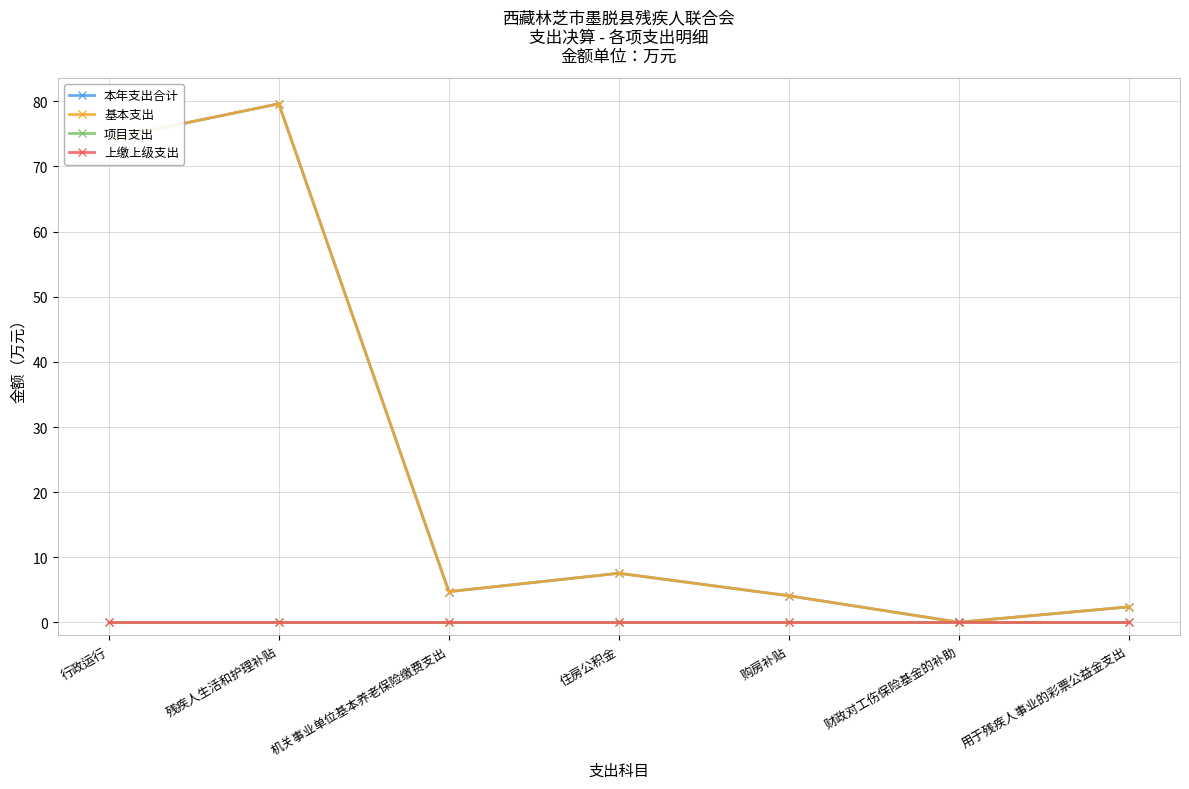

True or false: 基本支出 and 项目支出 intersect in this chart.

False